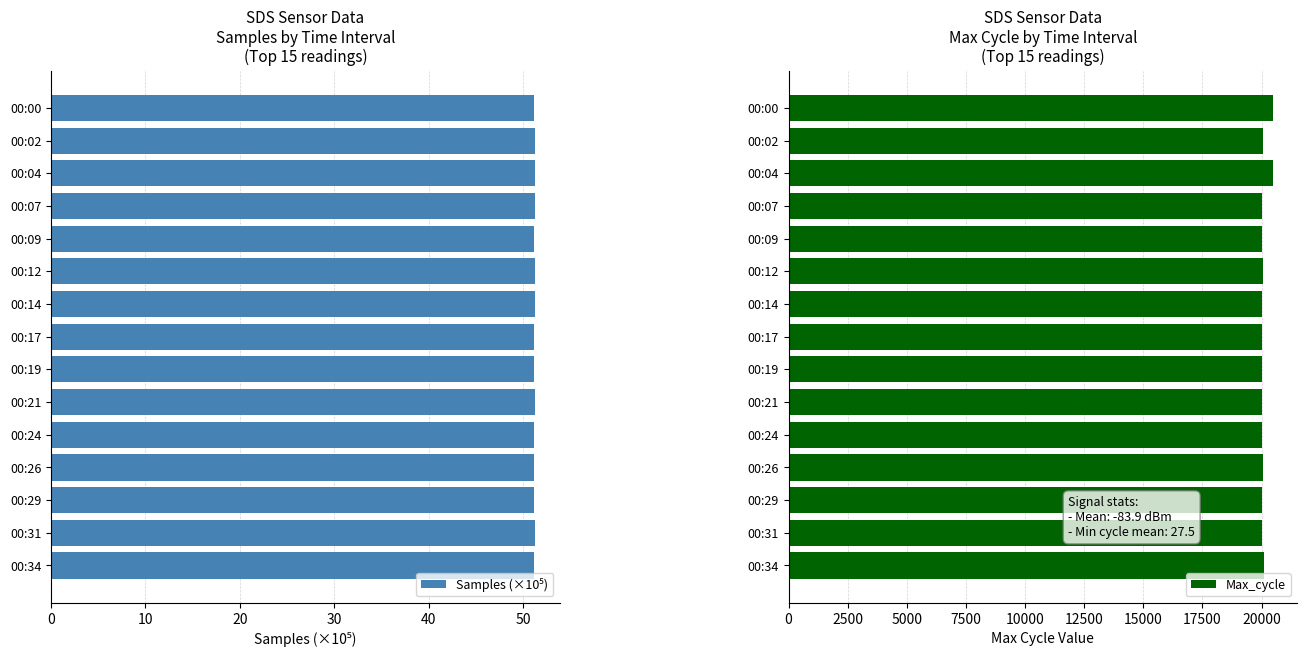

What is the average value of the Max_cycle series?

20100